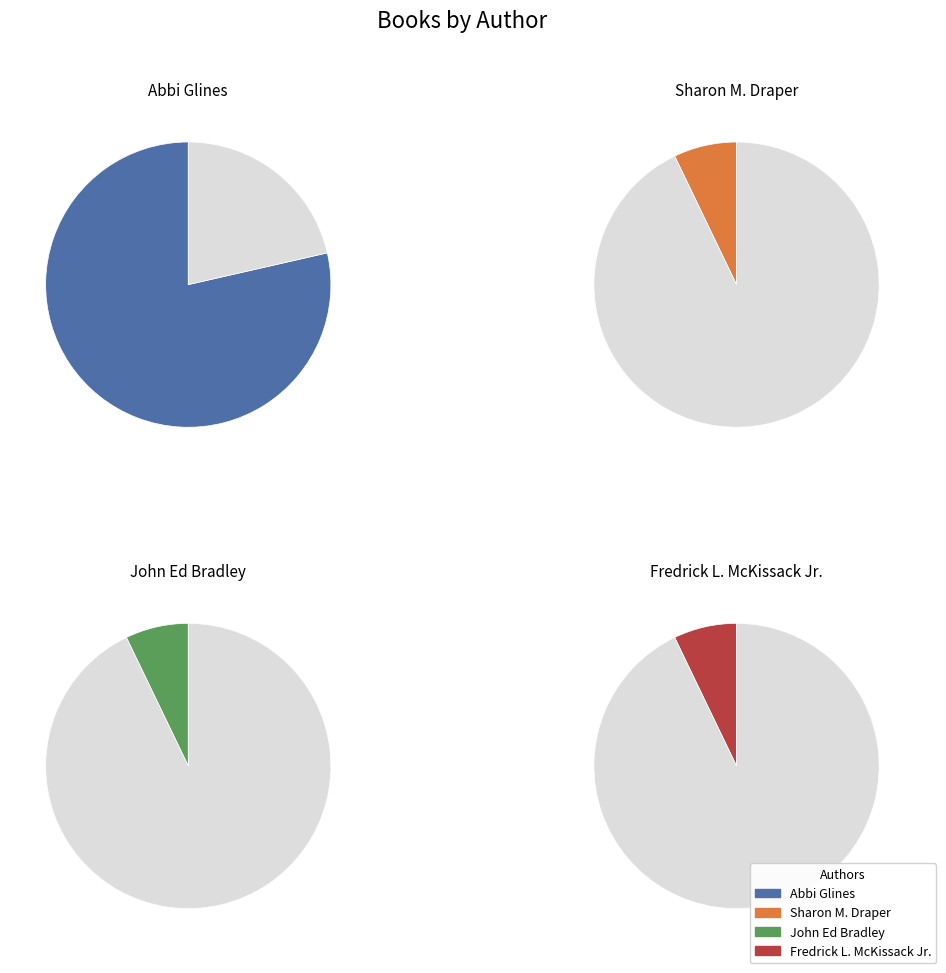

To the nearest percent, what portion does John Ed Bradley (412416585) represent?

7%